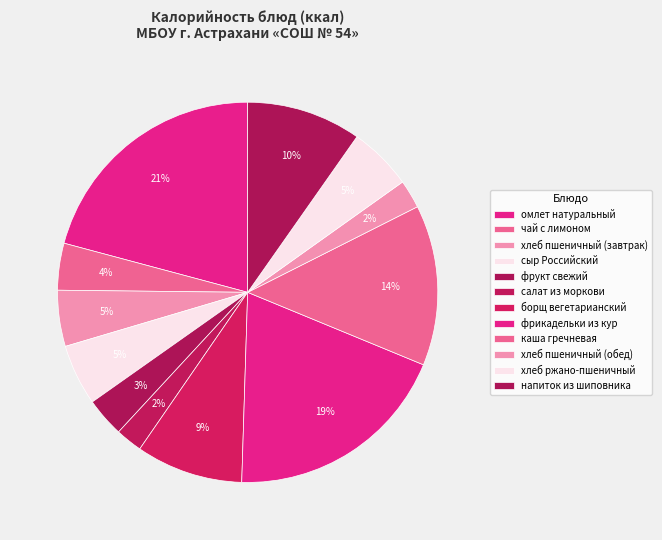

To the nearest percent, what percentage of the pie is хлеб ржано-пшеничный?

5%